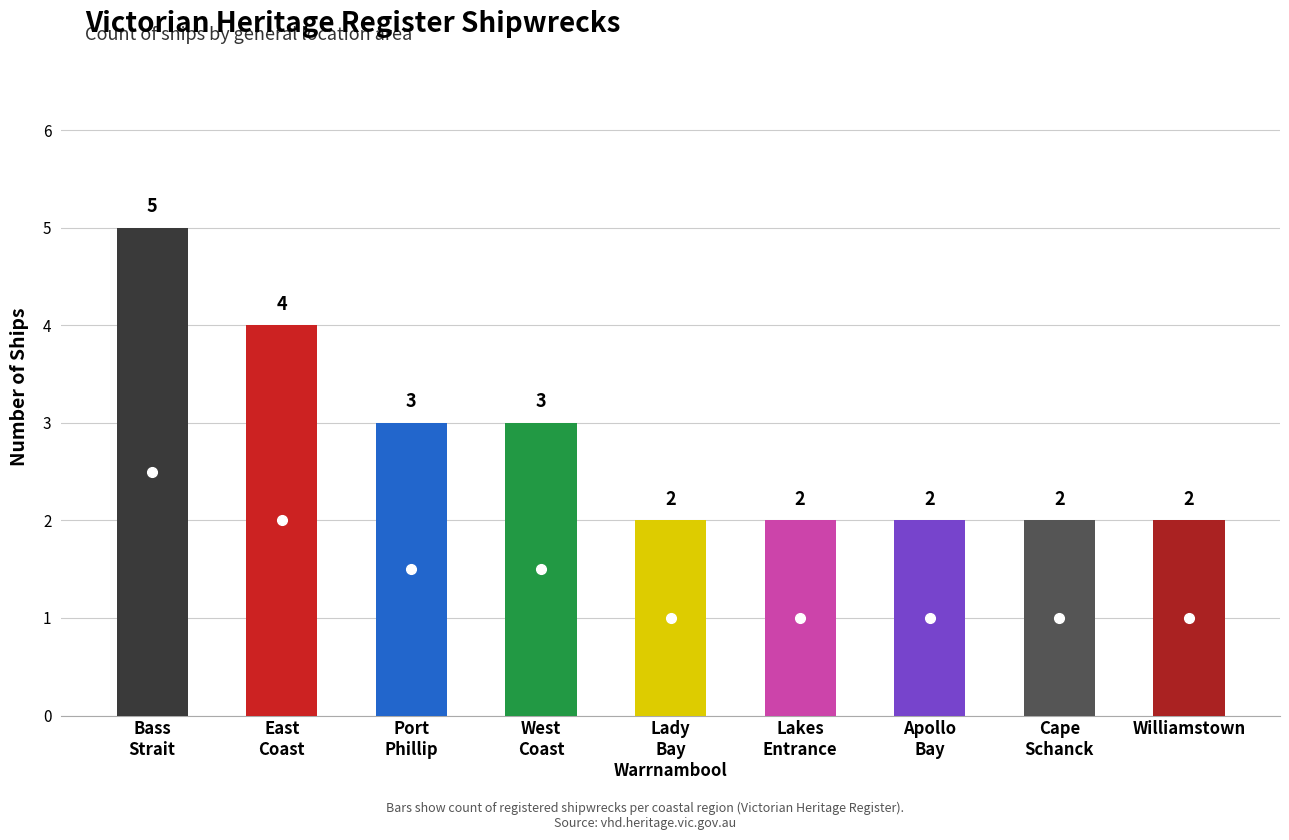

What is the change in value from East Coast to Apollo Bay?

-2